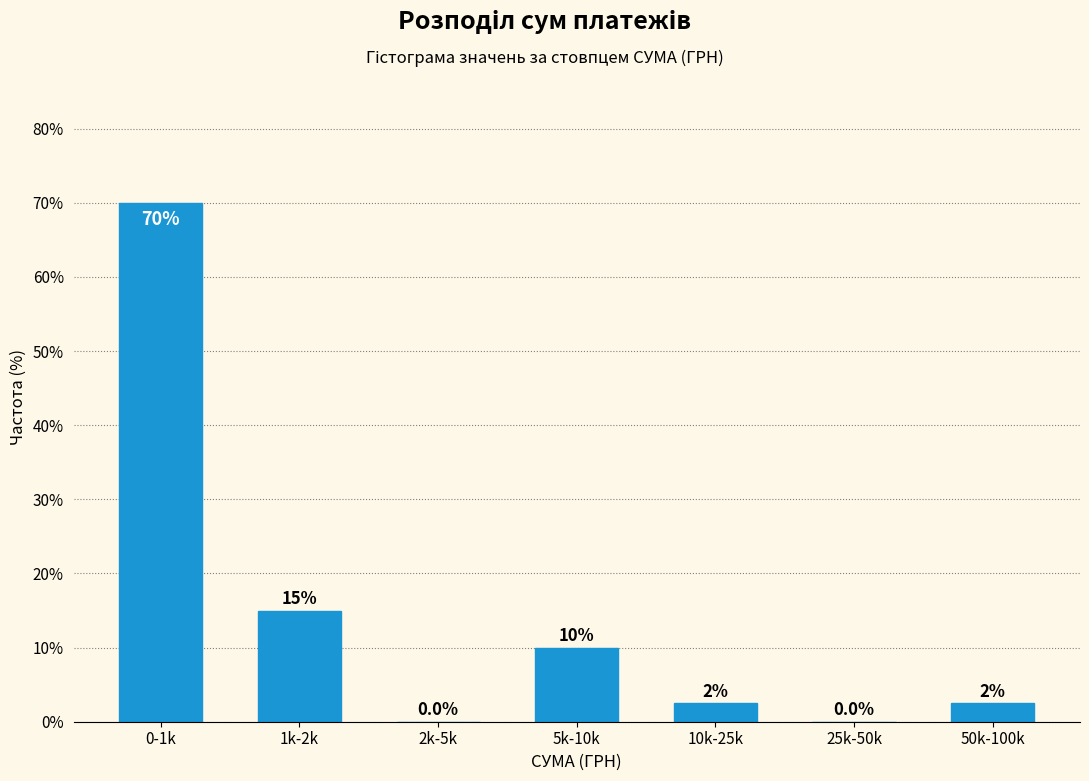

Reading right to left, list all the values displayed in this chart.

50k-100k=2.5	25k-50k=0.0	10k-25k=2.5	5k-10k=10.0	2k-5k=0.0	1k-2k=15.0	0-1k=70.0